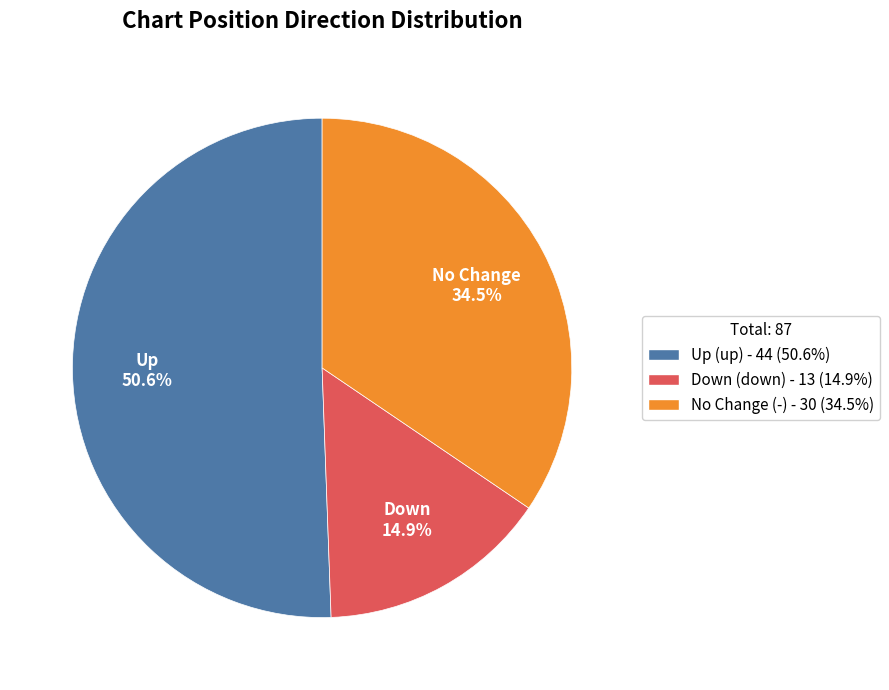

Does Up represent more than half of the total?

Yes